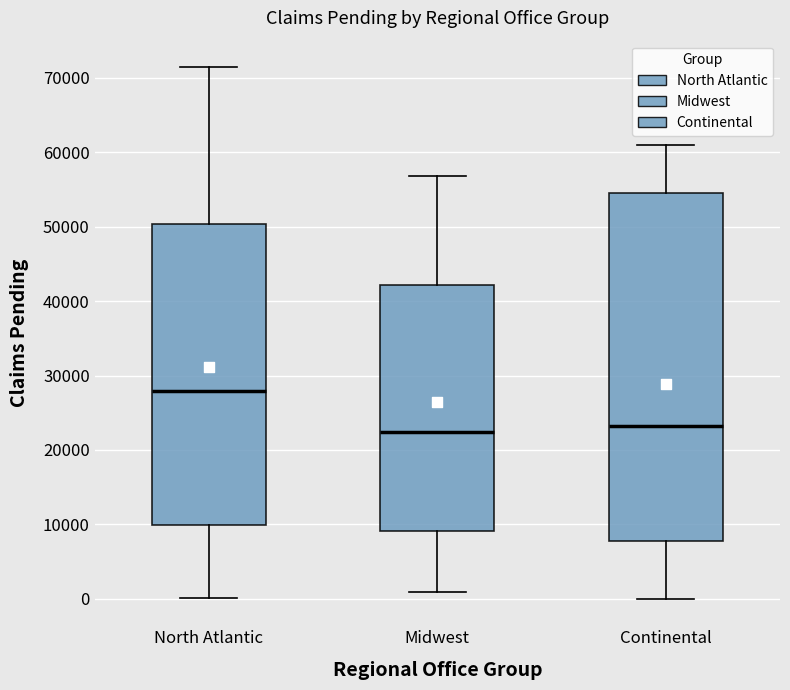

Which box's median line is the highest?

North Atlantic